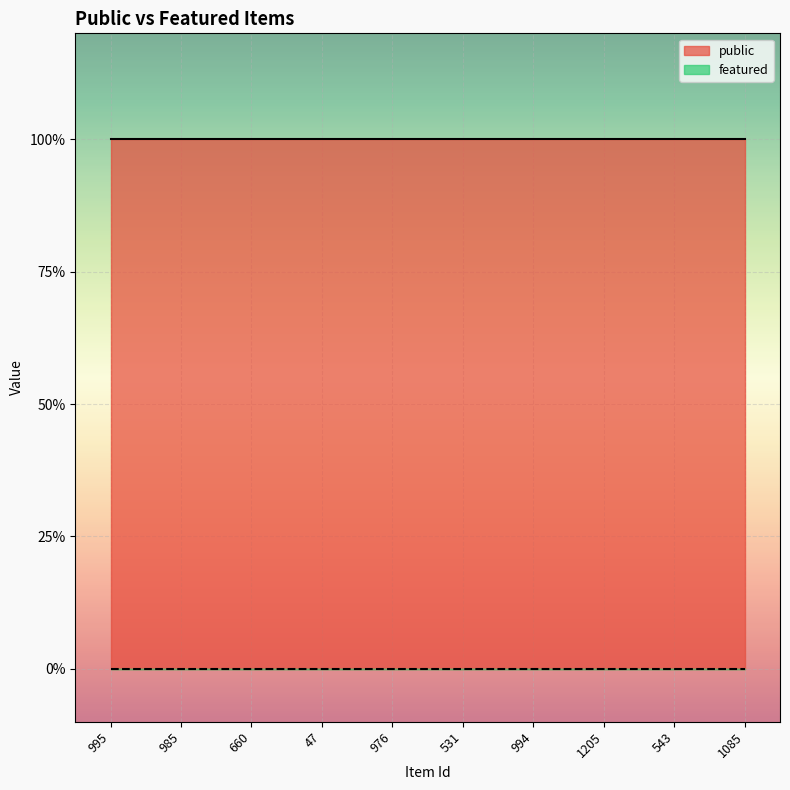

True or false: public has more than 1 points higher than both neighbors.

False